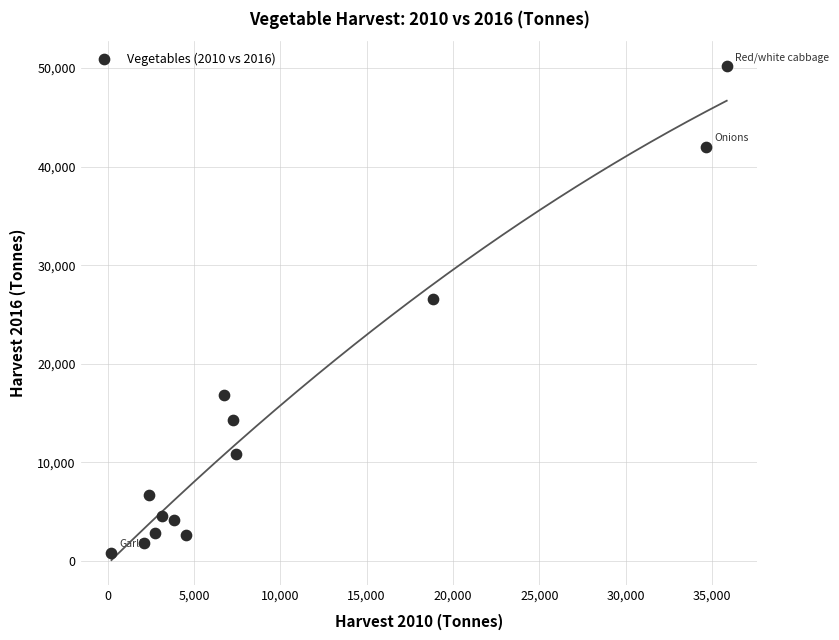

What Y value in the scatter plot is closest to 25518?

26619.5